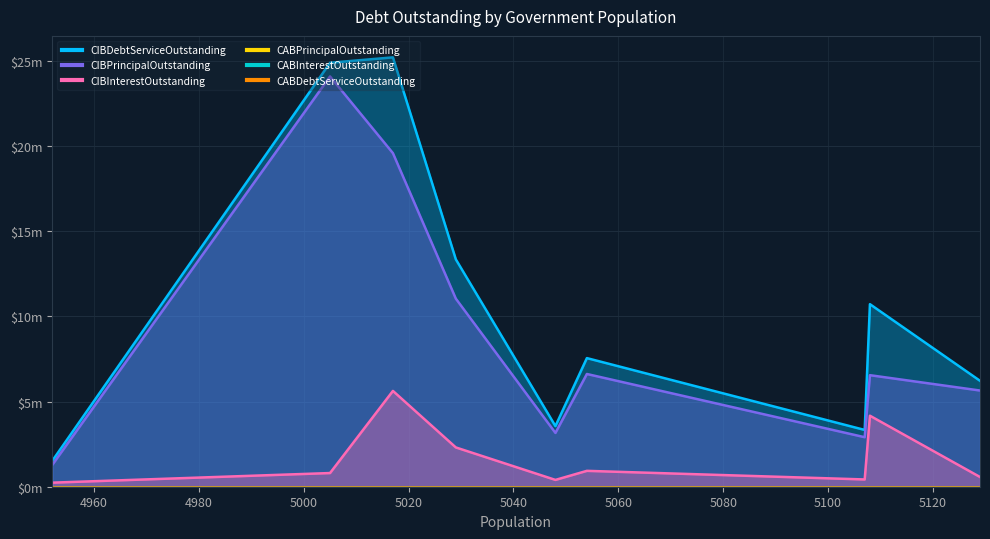

Is the value of CIBPrincipalOutstanding at Terrell Hills greater than the value of CABPrincipalOutstanding at Hudson?

Yes